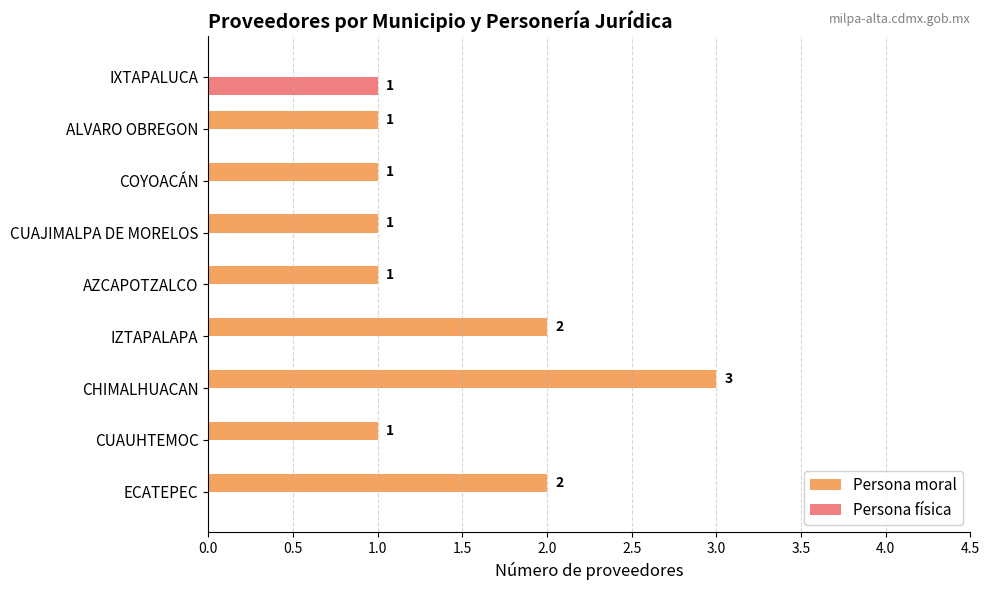

The Persona física series shows 0 at CUAUHTEMOC. True or false?

True